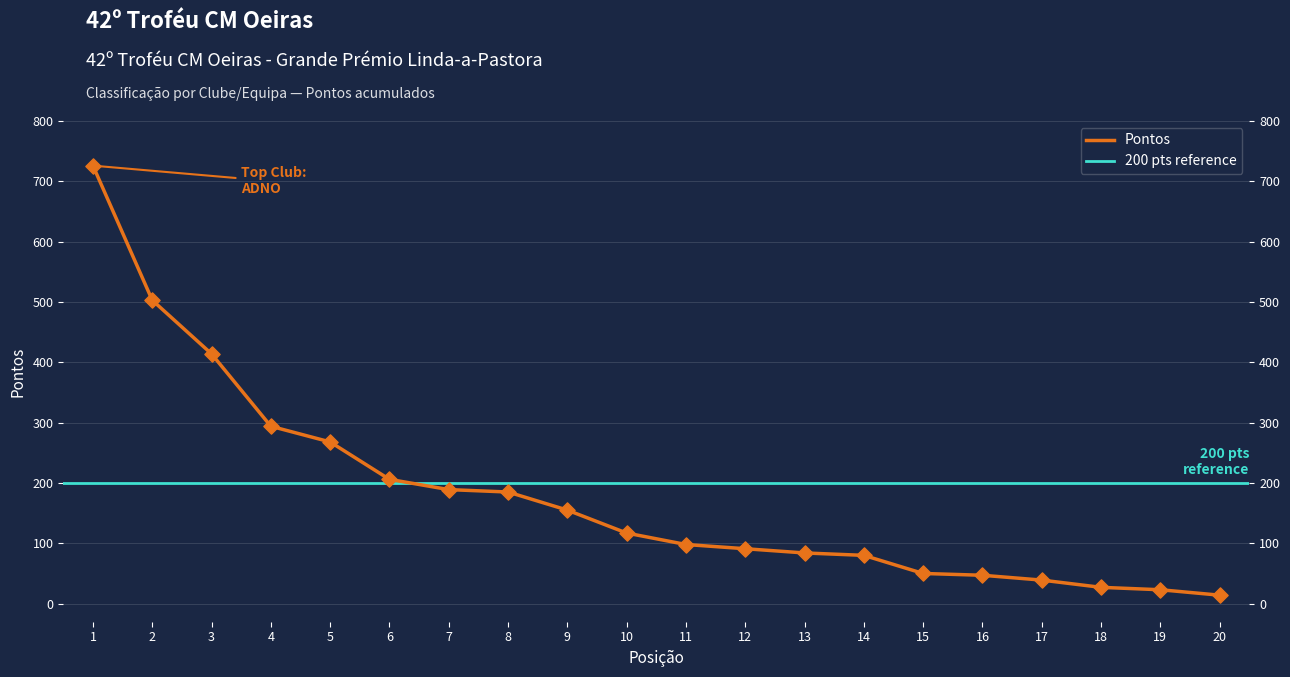

Between 4 and 8, which is larger?

4